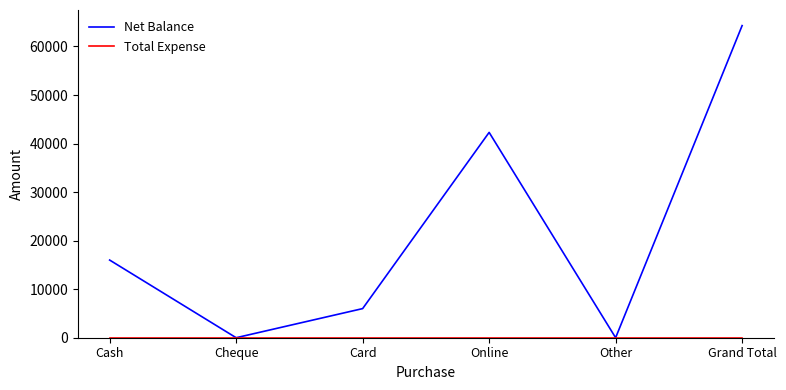

Where is Net Balance nearest to the value 32150?

Online